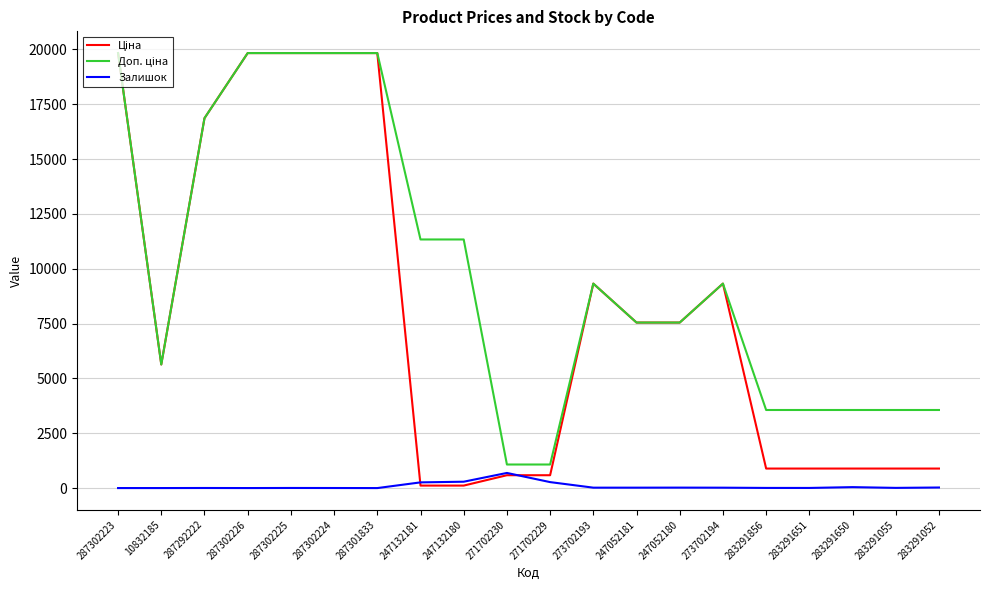

What is the difference between the highest and lowest values at 271702230?

488.5